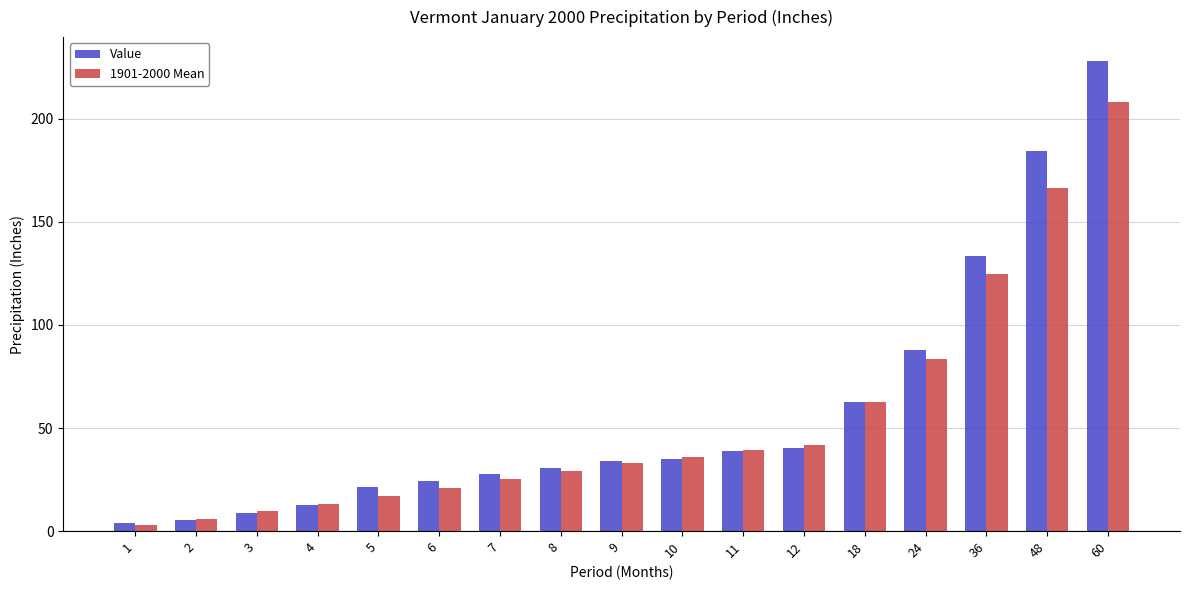

The Value series shows 8.8 at 3. True or false?

True